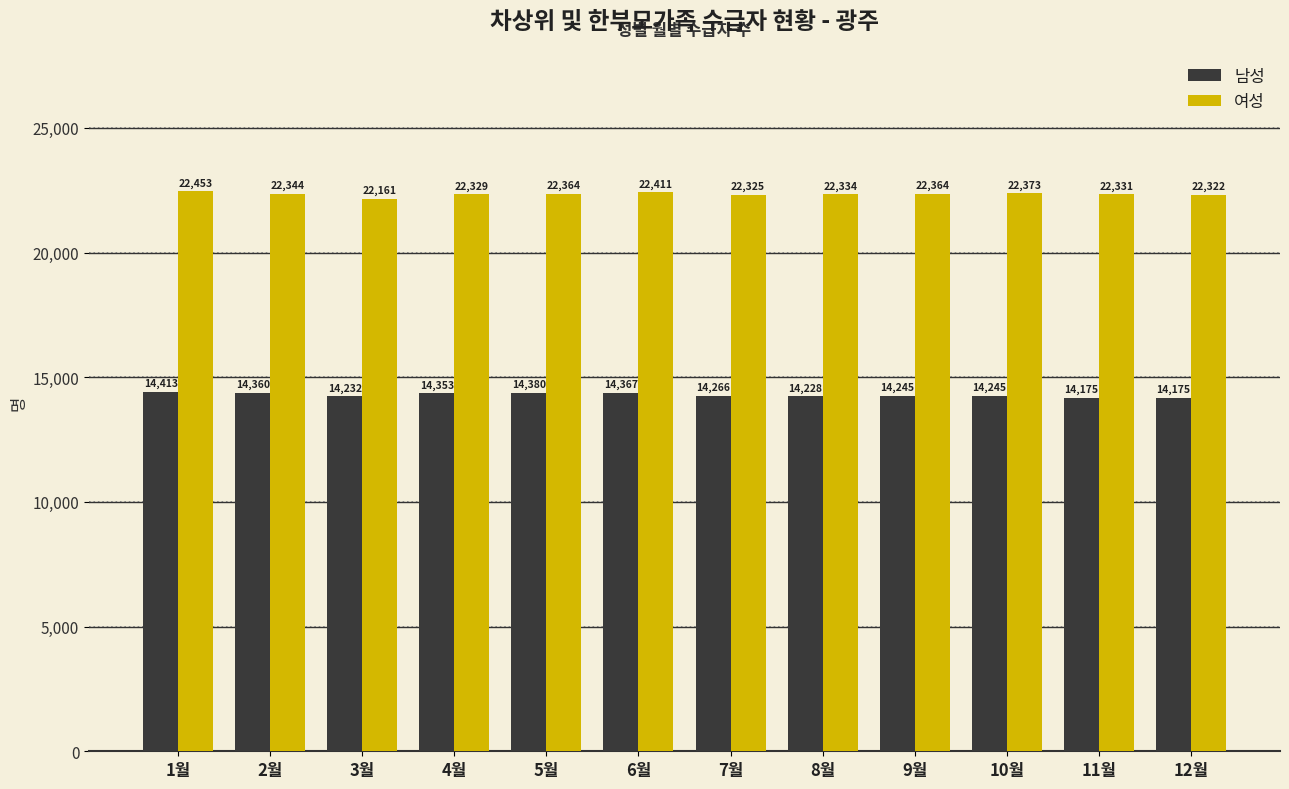

What is the difference between the second highest and second lowest values in the 남성 series?

205